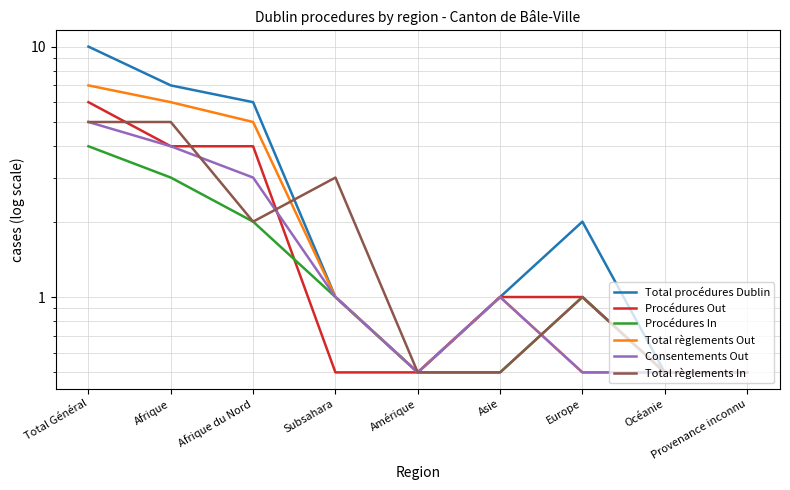

What position from the left is Provenance inconnu?

9